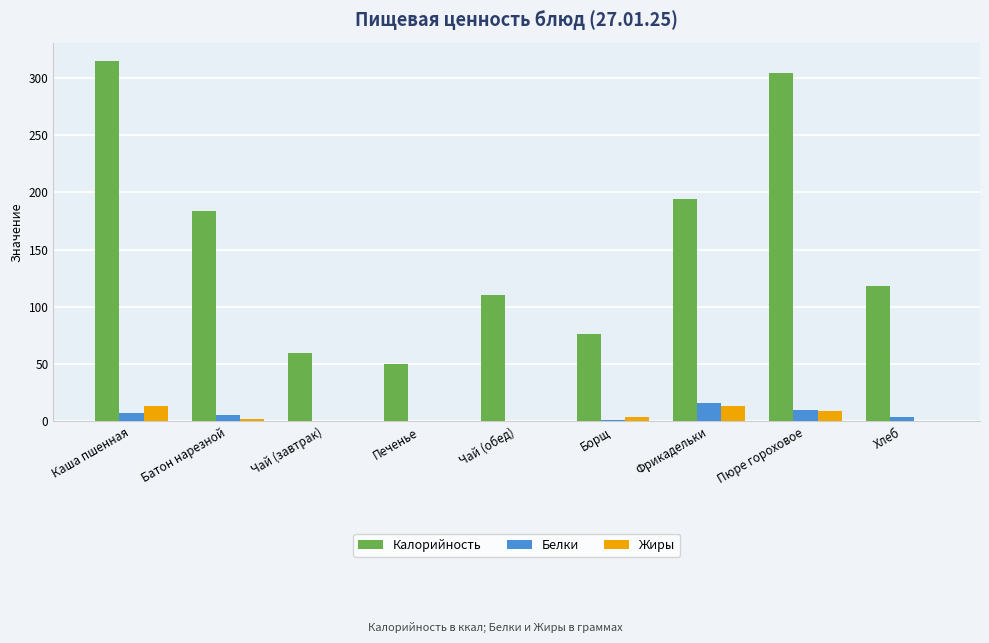

Does the chart contain stacked bars?

No